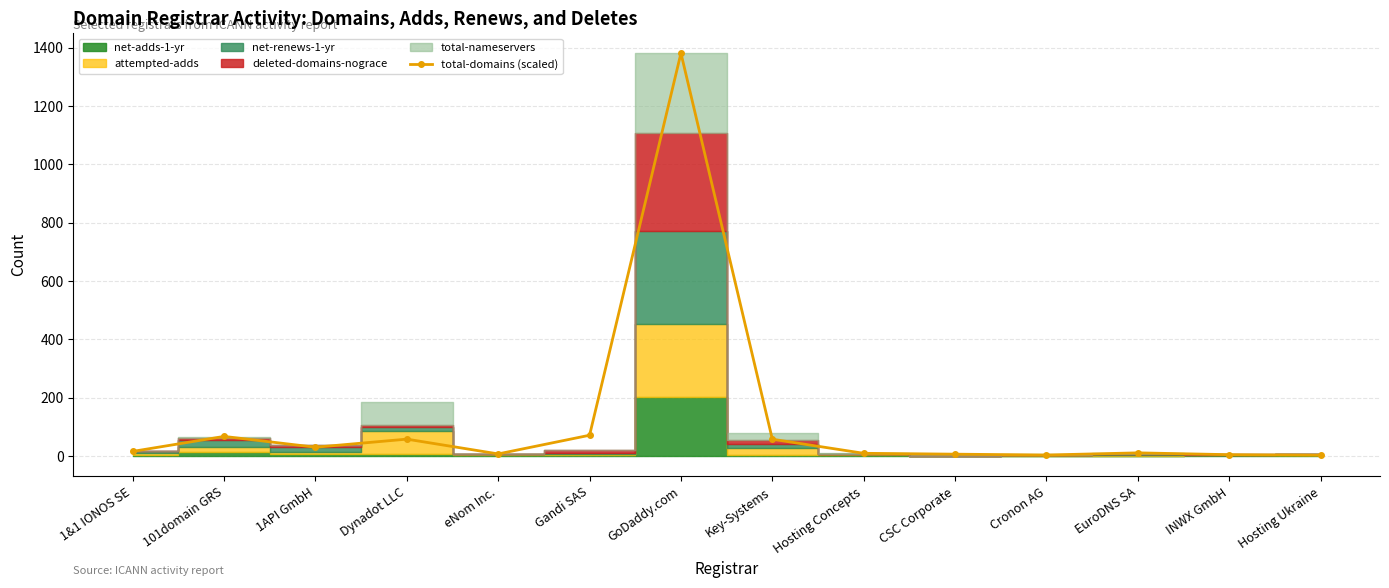

List the labels in order of value, largest first.

GoDaddy.com, Gandi SAS, 101domain GRS, Dynadot LLC, Key-Systems, 1API GmbH, 1&1 IONOS SE, EuroDNS SA, Hosting Concepts, eNom Inc., CSC Corporate, INWX GmbH, Cronon AG, Hosting Ukraine